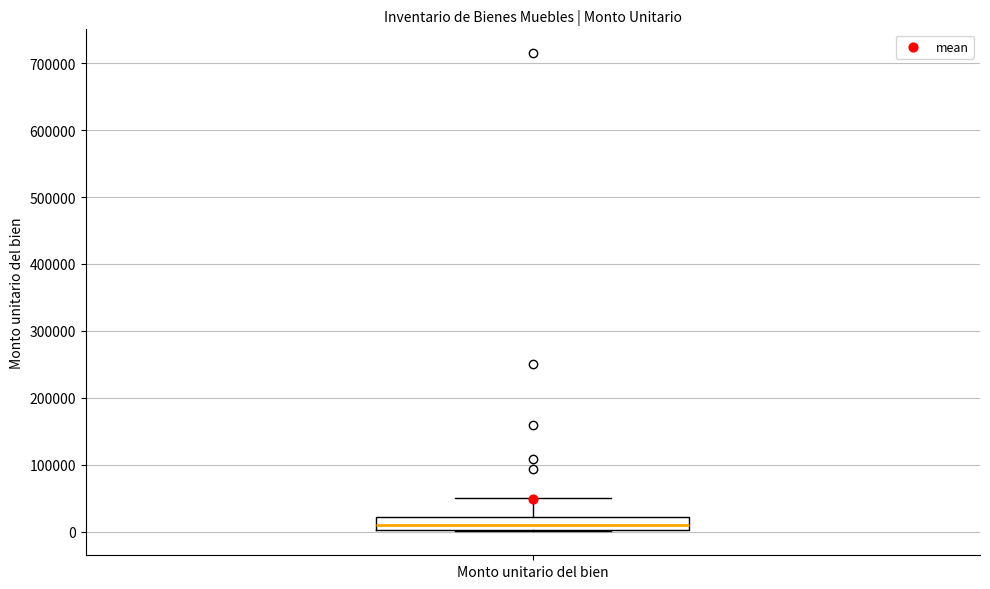

Where is the upper edge of the box for Monto unitario del bien on the y-axis? The values are not printed on the chart, so give them approximately, as read against the axis.

20000